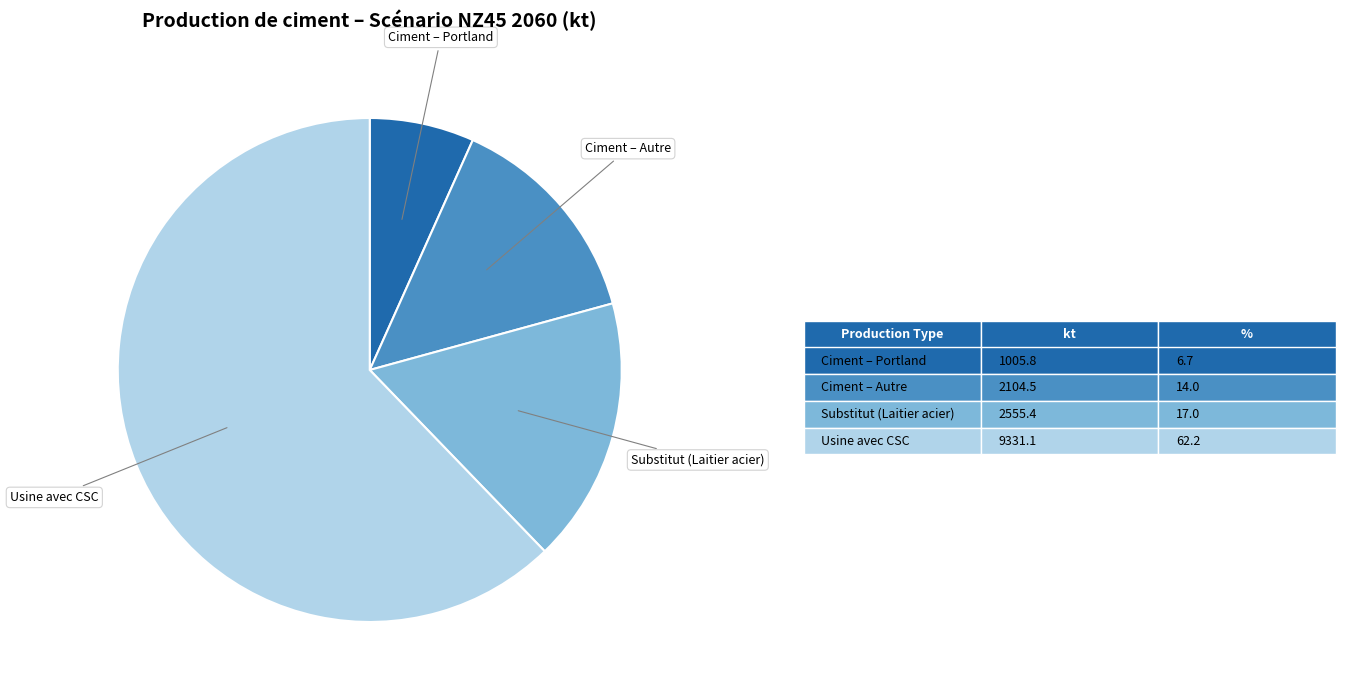

Do Substitut (Laitier acier) and Ciment – Portland together represent more than half of the pie?

No